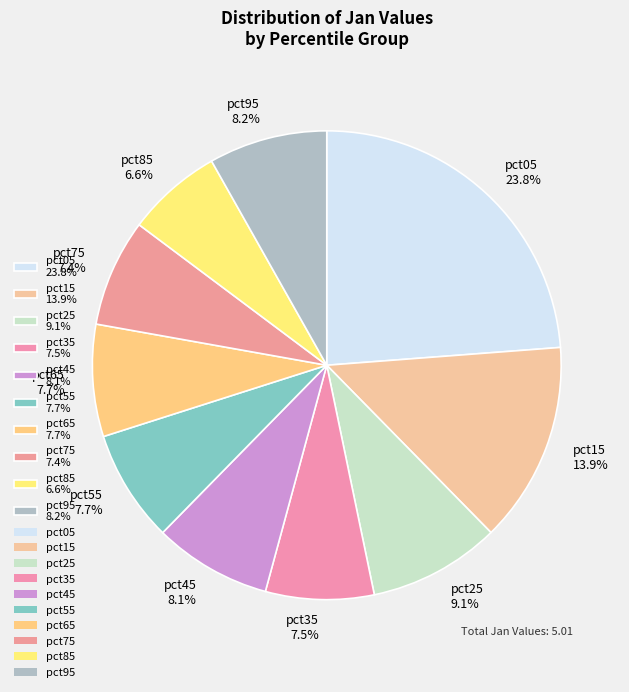

To the nearest percent, what is the difference between the pct55 and pct85 slice percentages?

1%